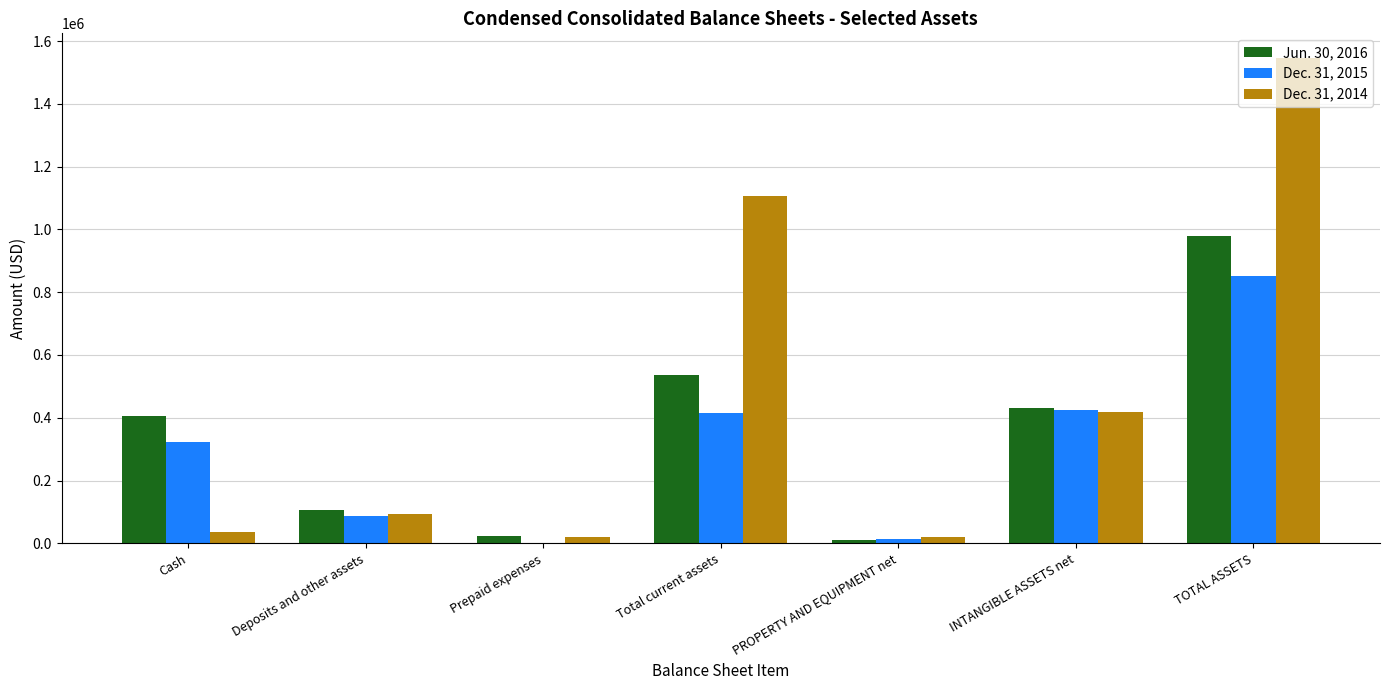

At which category is the sum across all series the highest?

TOTAL ASSETS